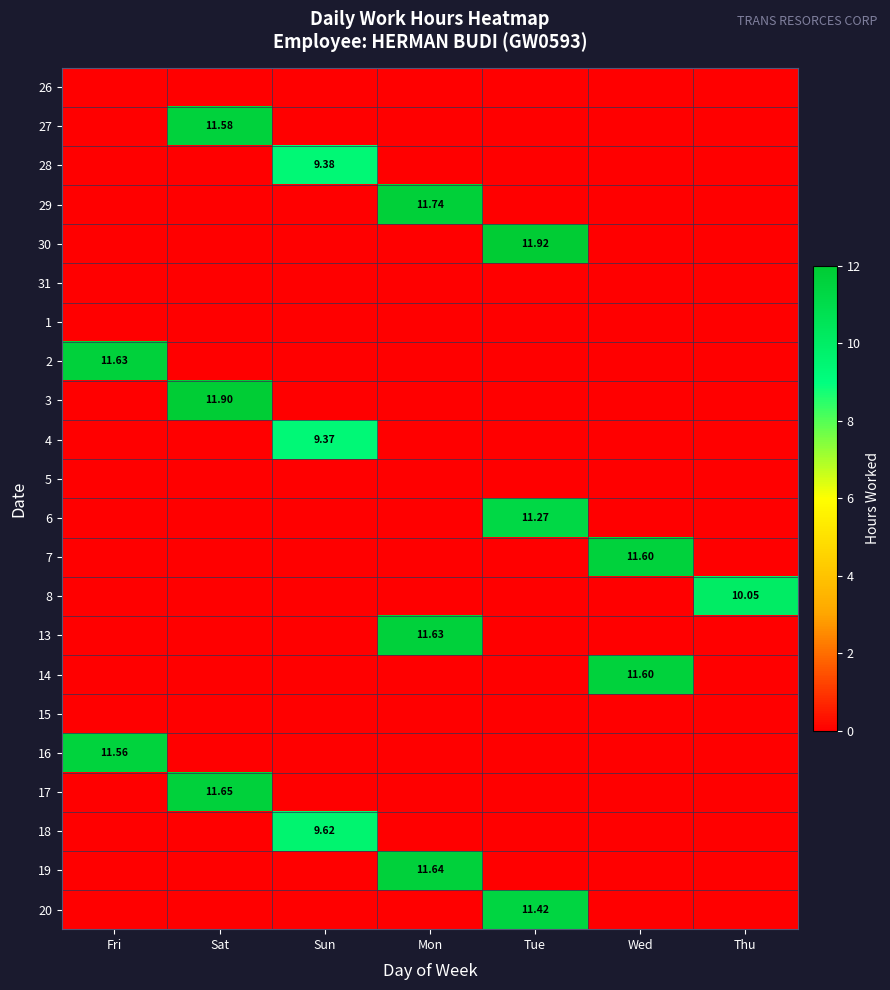

Between Sun and Tue, which series saw the biggest shift?

30